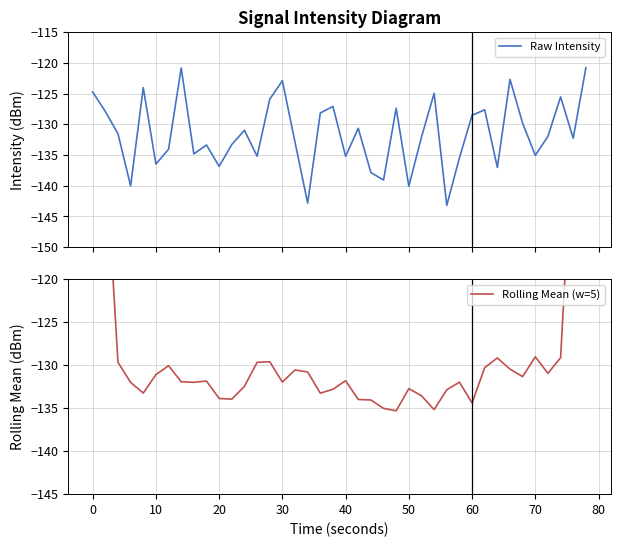

Which series has the widest spread of values?

Rolling Mean (w=5)